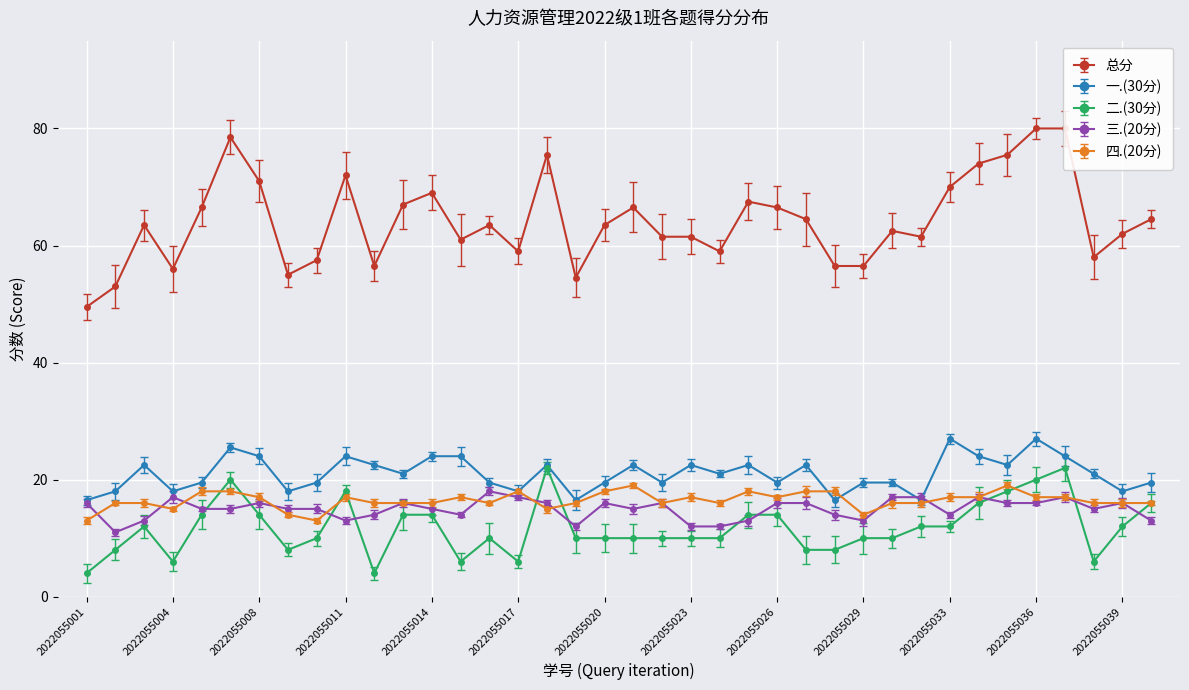

Which series changed the most between 2022055012 and 2022055021?

总分